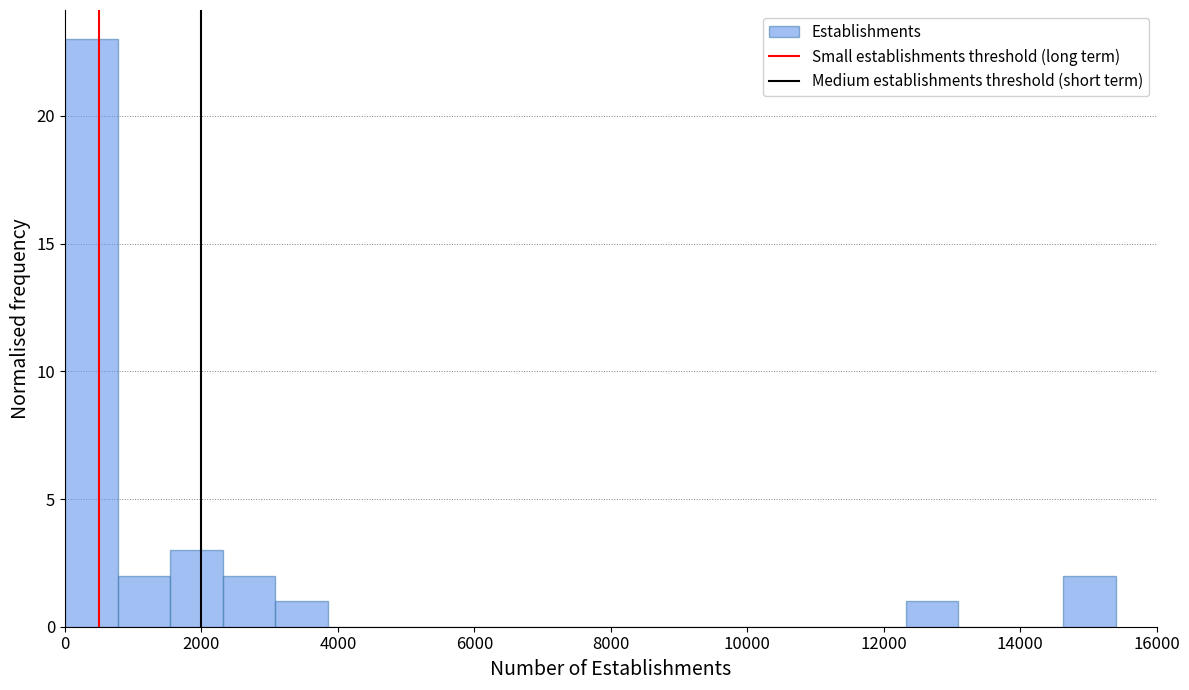

Read against the x-axis, roughly where is the centre of the tallest bar?

400